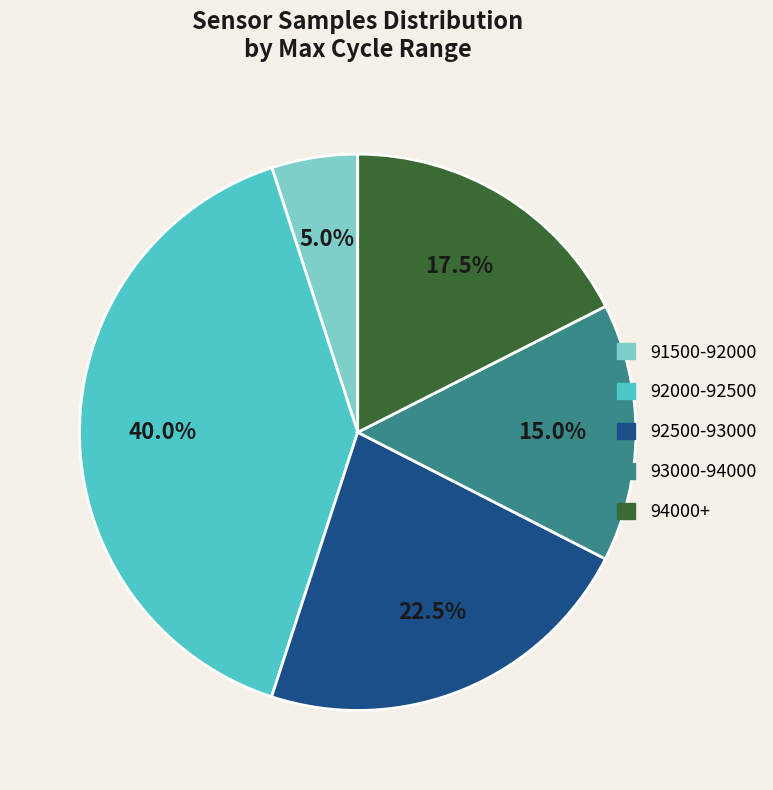

Count the number of slices in the pie.

5